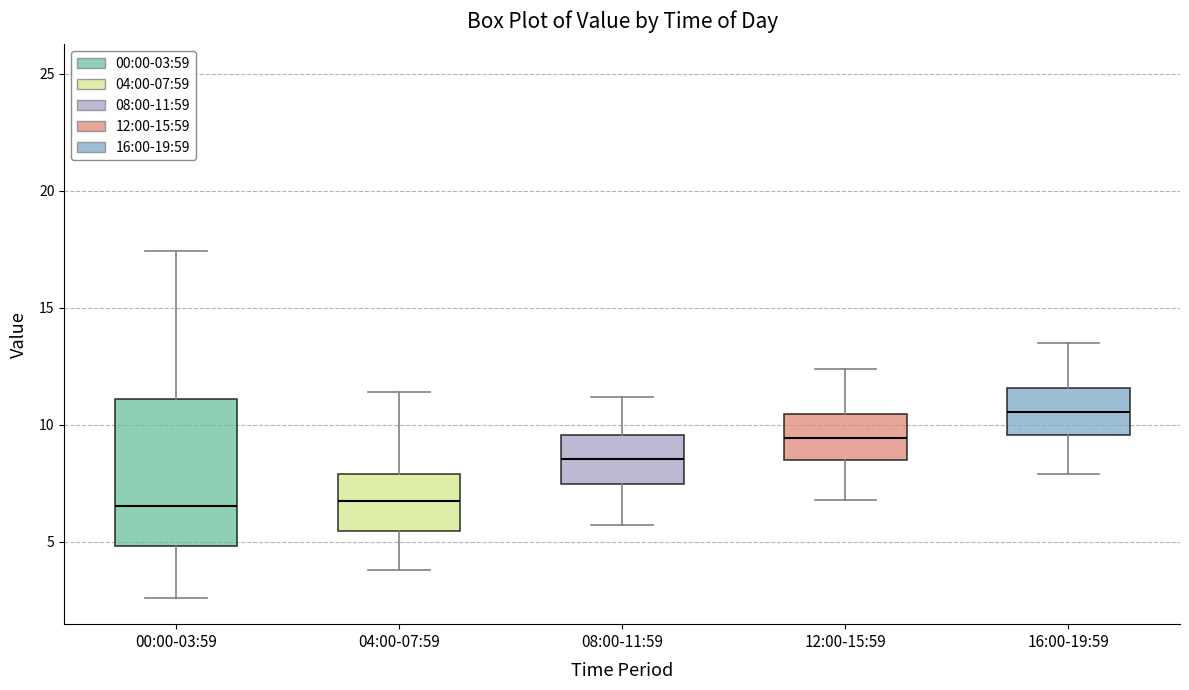

Which box is the tallest, from its lower edge to its upper edge?

00:00-03:59